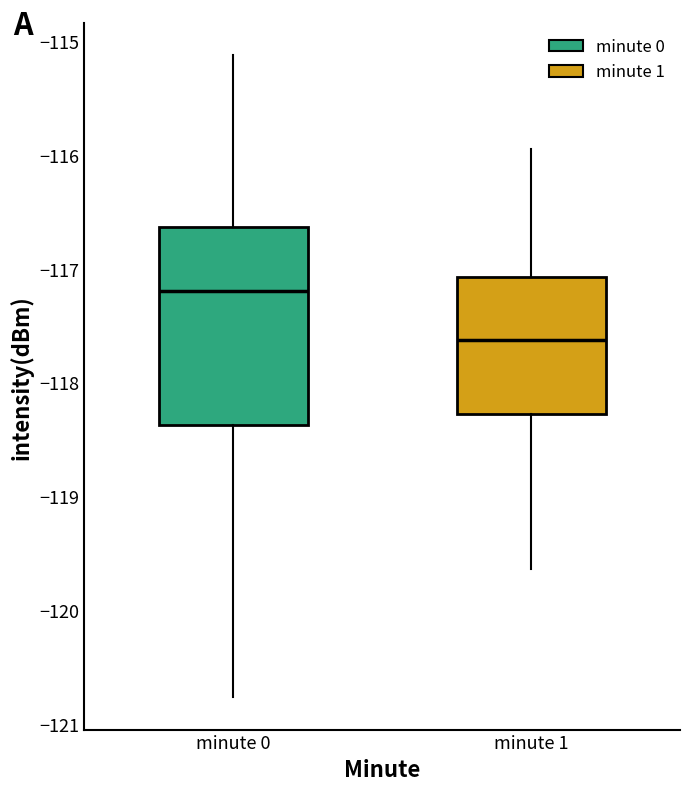

Where is the lower edge of the box for minute 1 on the y-axis? The values are not printed on the chart, so give them approximately, as read against the axis.

-118.3